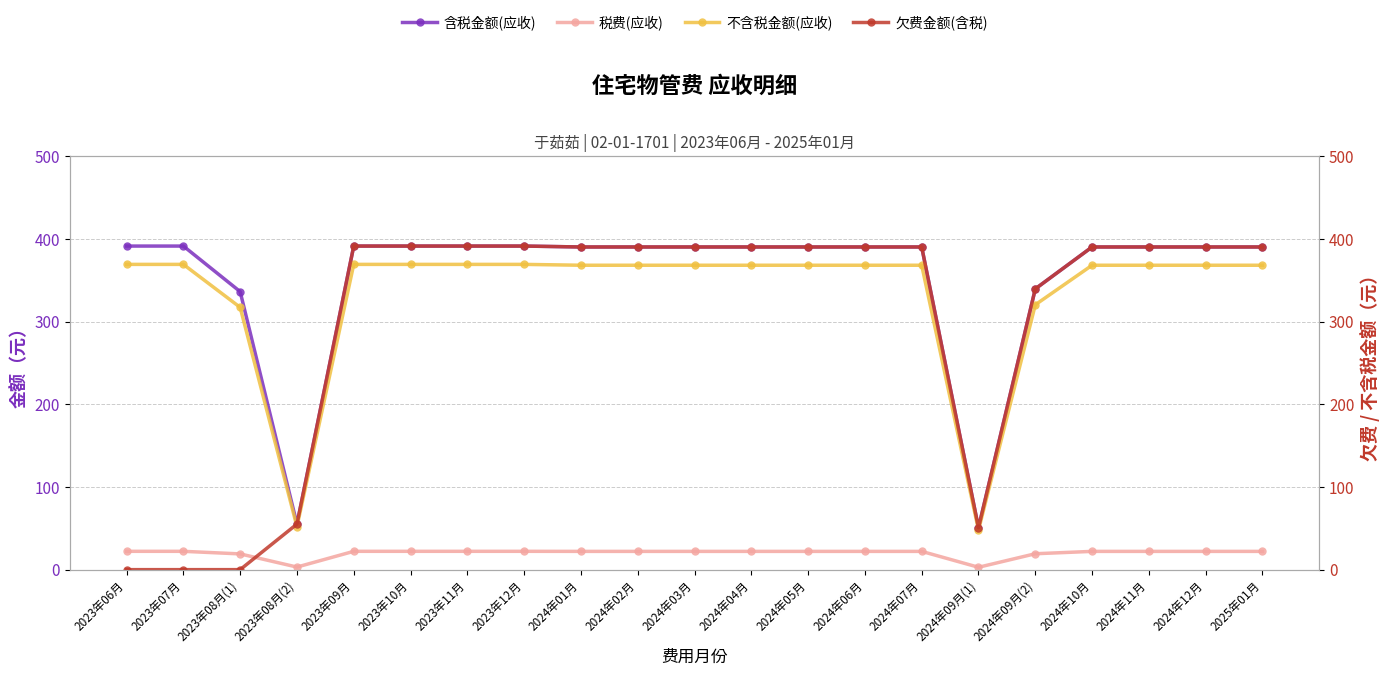

What is the label of the 13th point from the left?

2024年05月